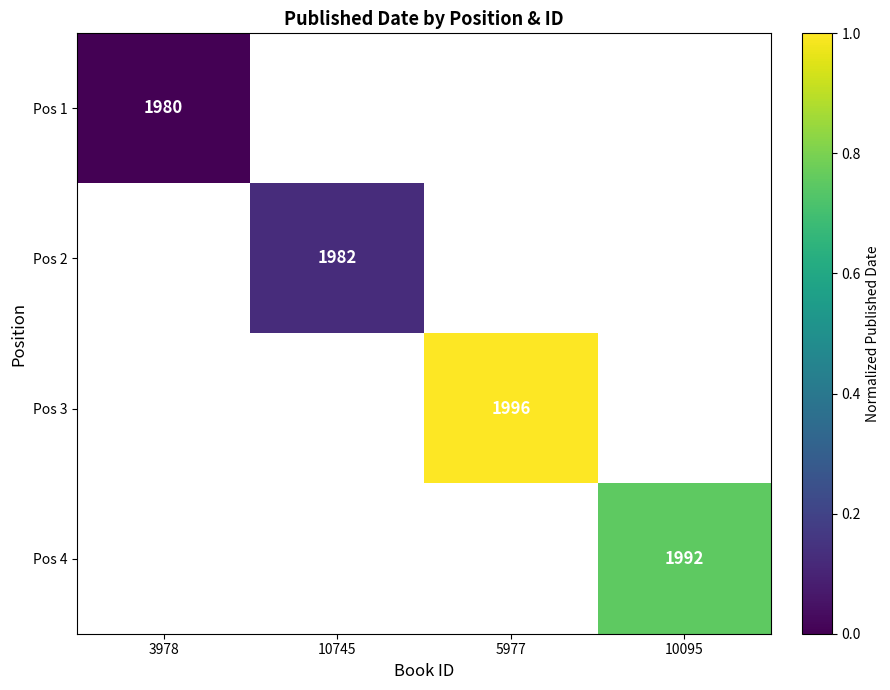

Is it true that Pos 4 equals 1.0 at 10095?

False